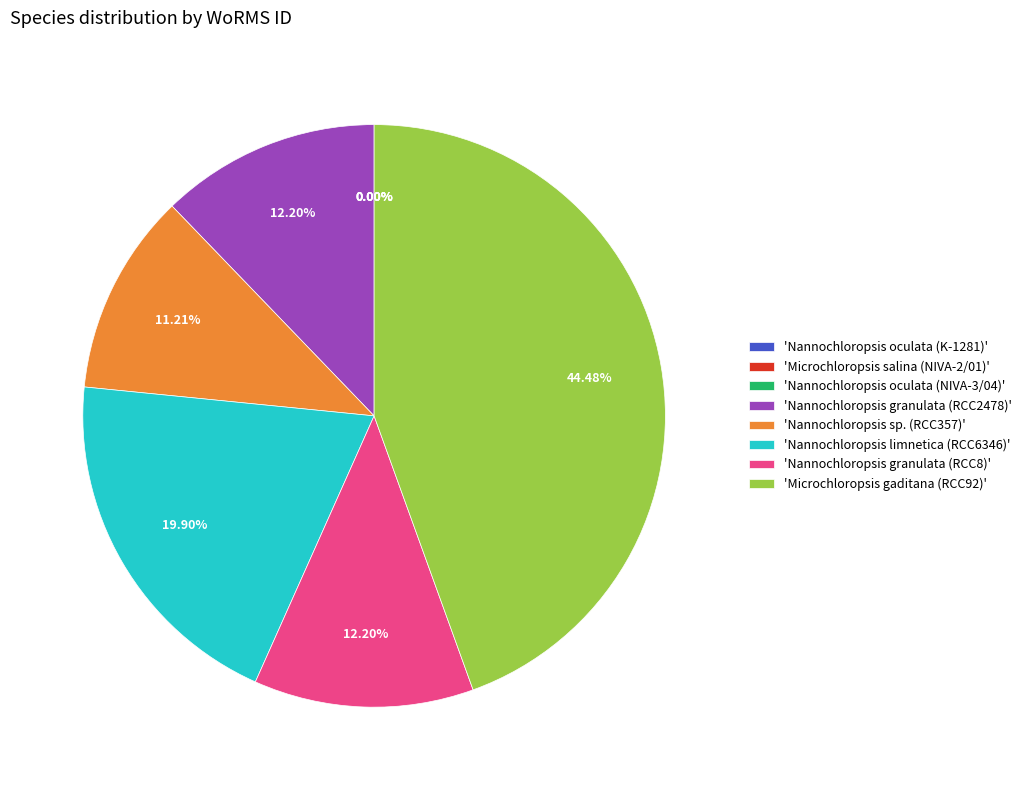

Which slice is the largest?

'Microchloropsis gaditana (RCC92)'